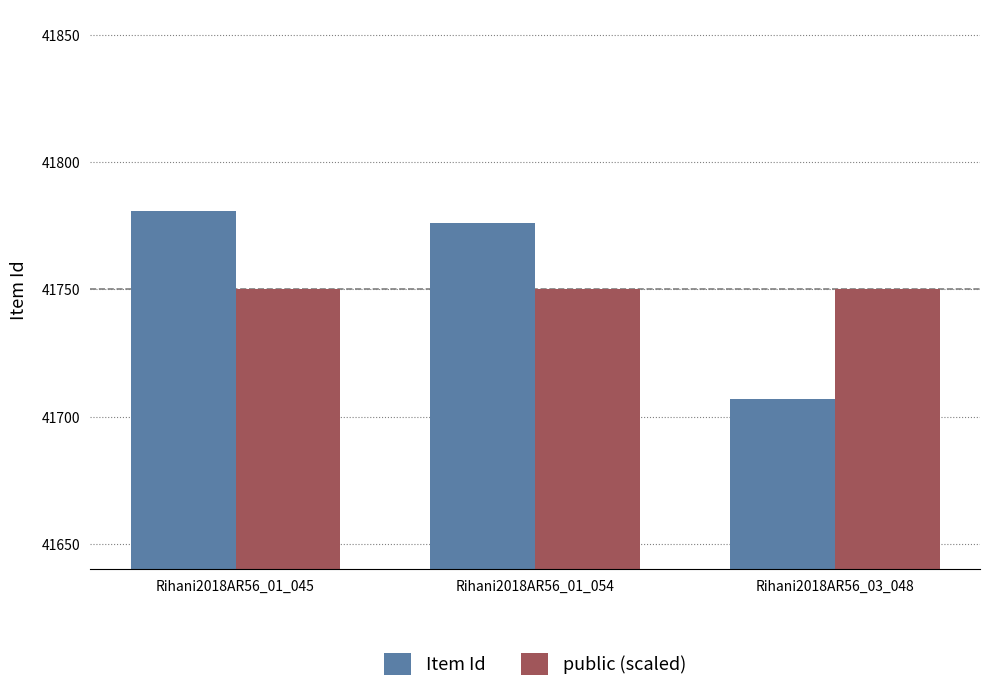

How many categories are shown in the chart?

3